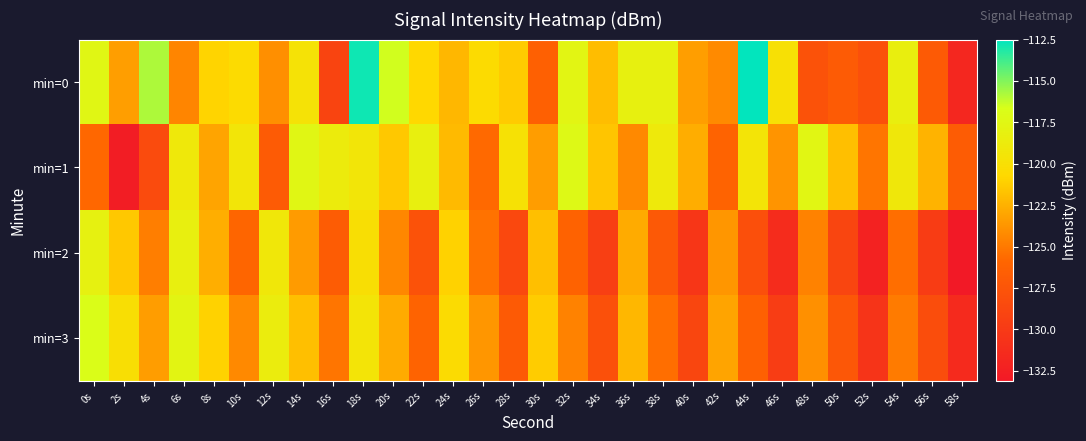

Between 0s and 8s, which series saw the biggest shift?

min=2